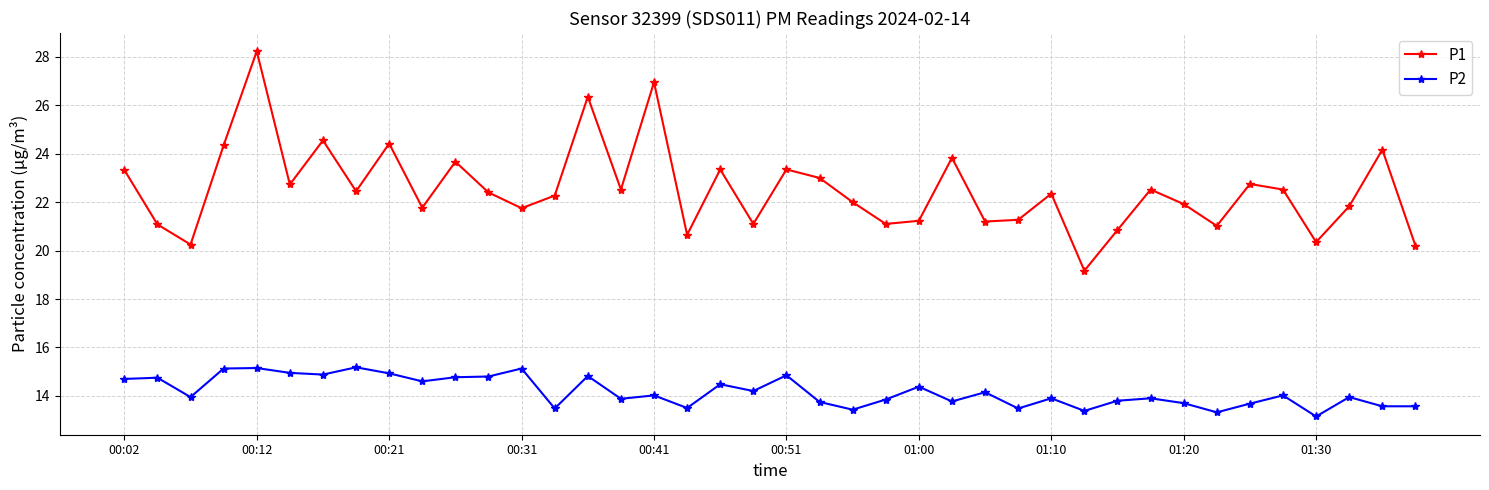

True or false: P1 has more than 0 interior local peaks.

True